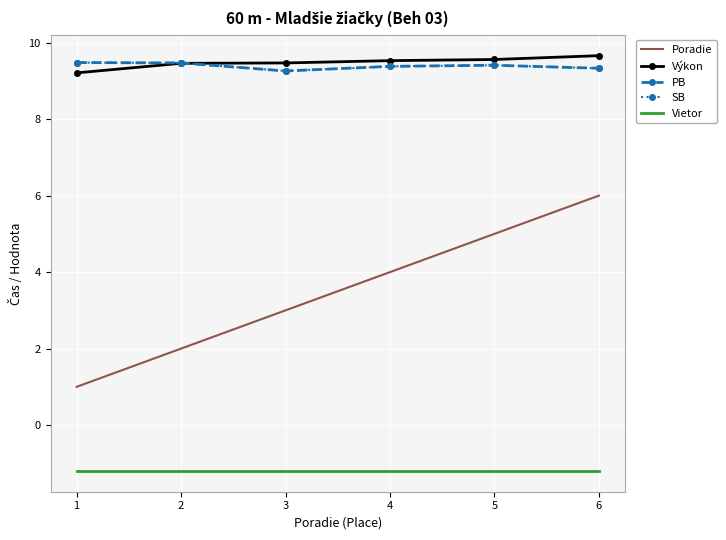

At which label is SB closest to 9?

3